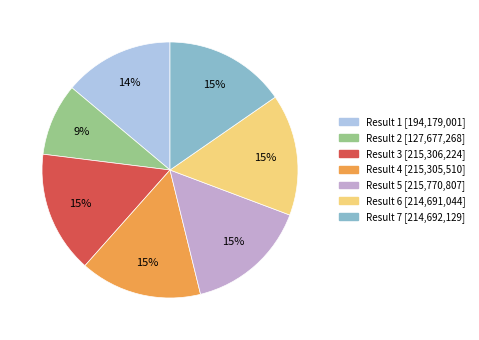

Is there any slice that represents more than half of the pie?

No